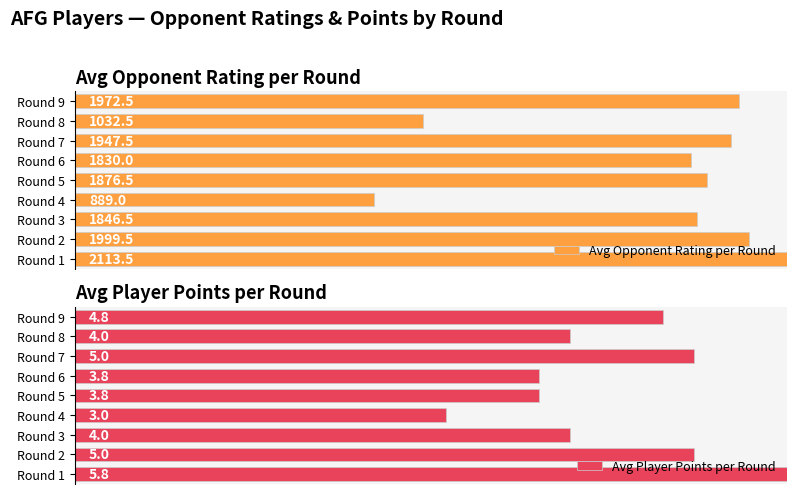

Is the value of Avg Opponent Rating per Round at Round 6 greater than the value of Avg Player Points per Round at Round 4?

Yes